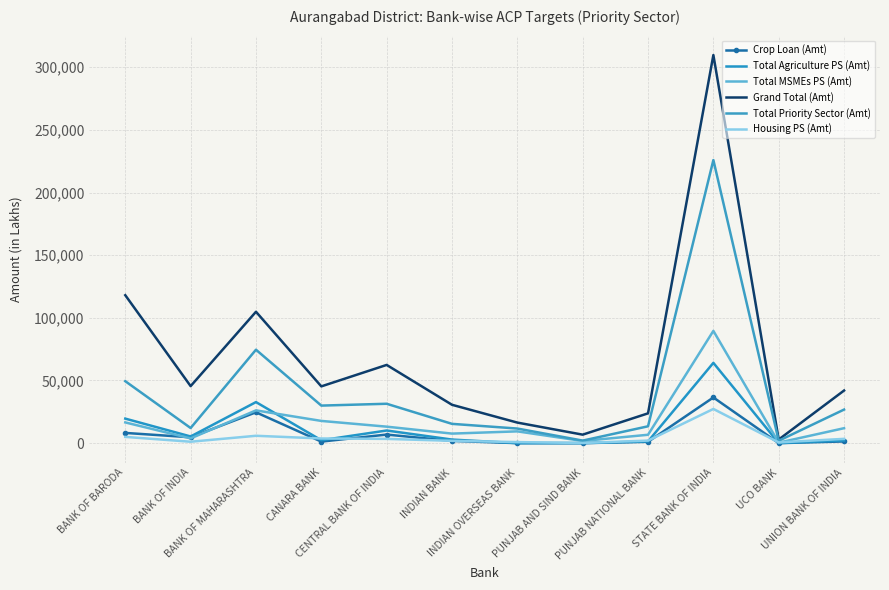

Where is Total Agriculture PS (Amt) nearest to the value 32037?

BANK OF MAHARASHTRA